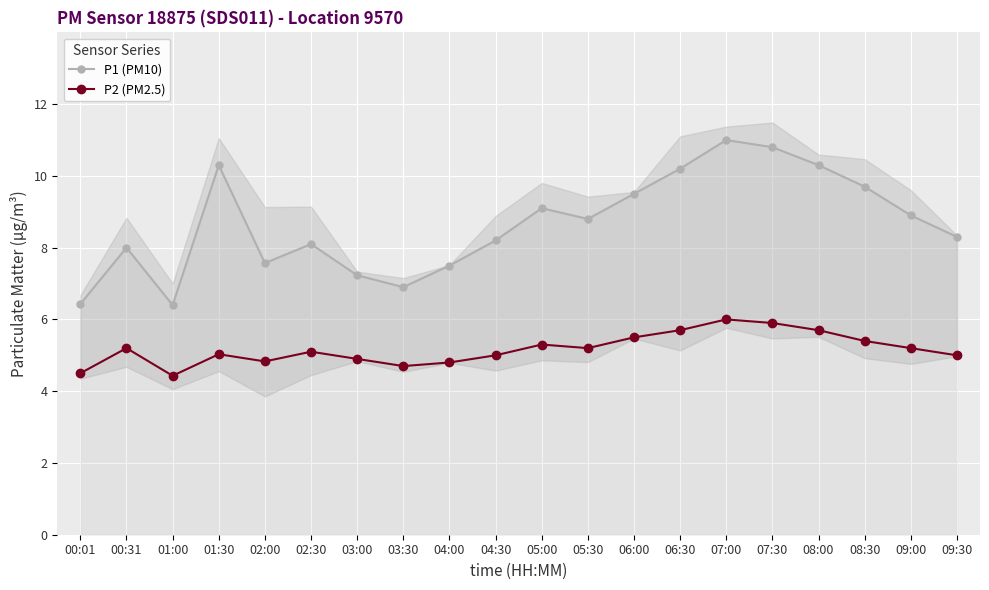

Is the value of P1 (PM10) at 03:30 greater than the value of P2 (PM2.5) at 00:01?

Yes